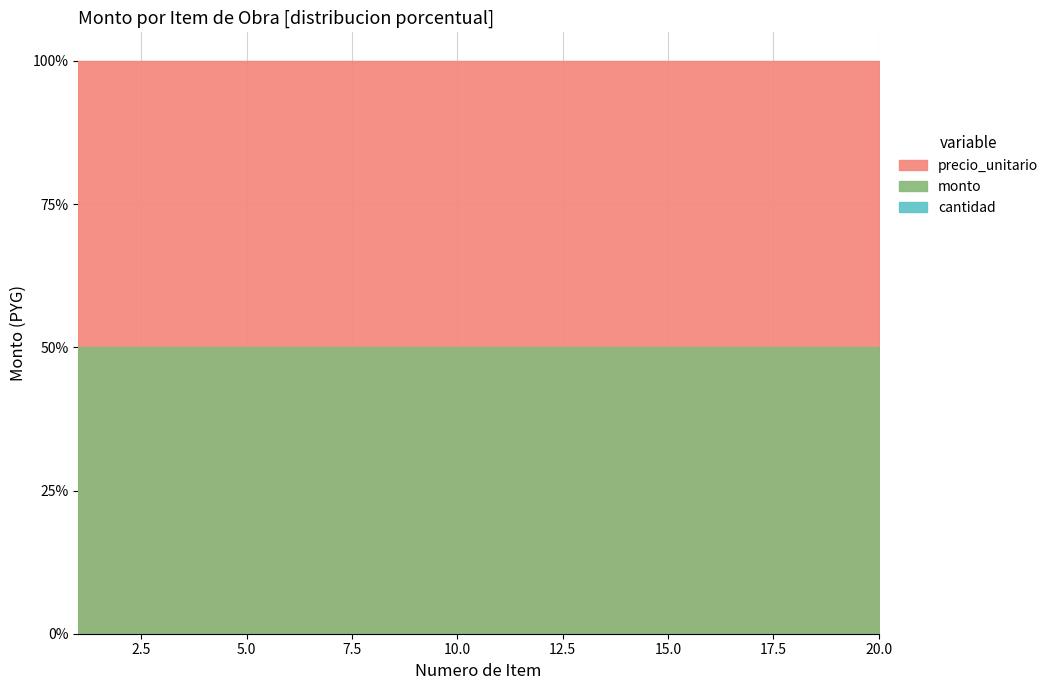

What is the smallest value displayed?

1